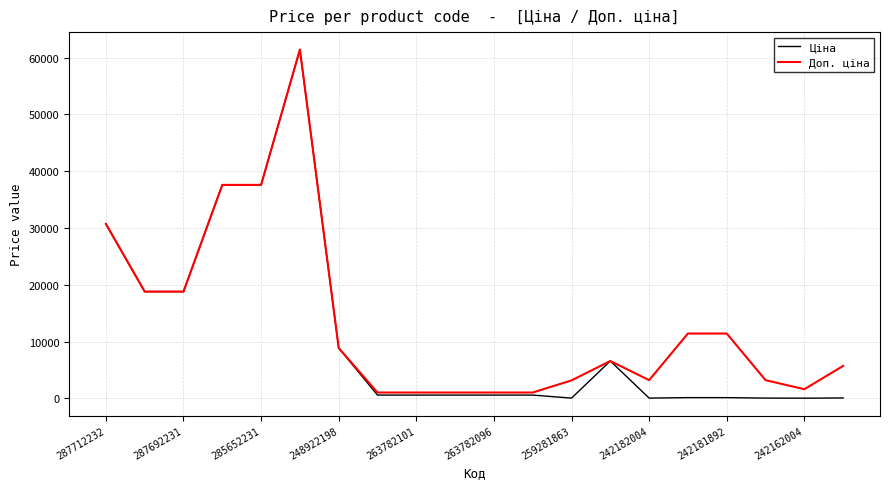

Which series has the widest spread of values?

Ціна